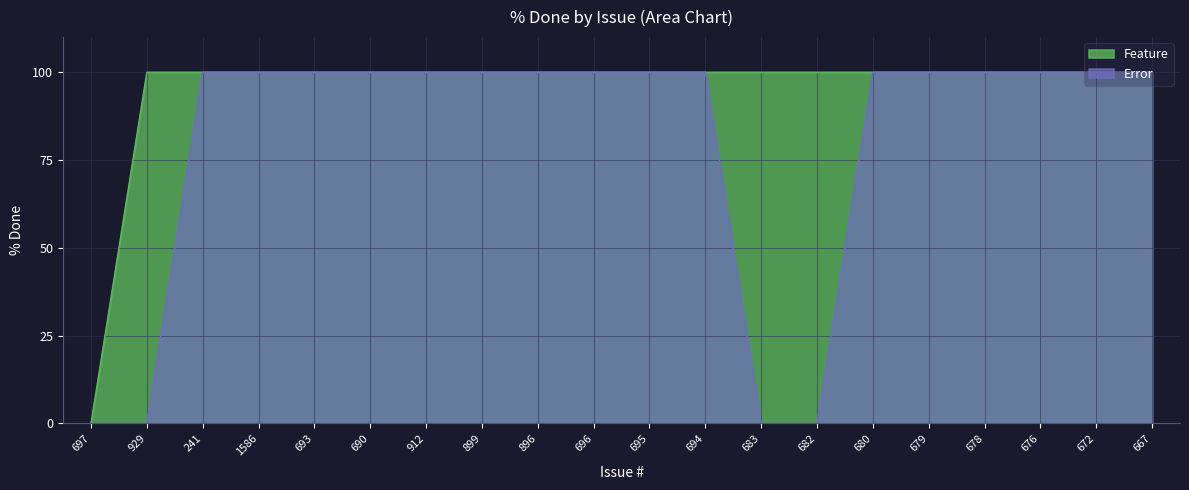

What is the label of the 16th point from the left?

679